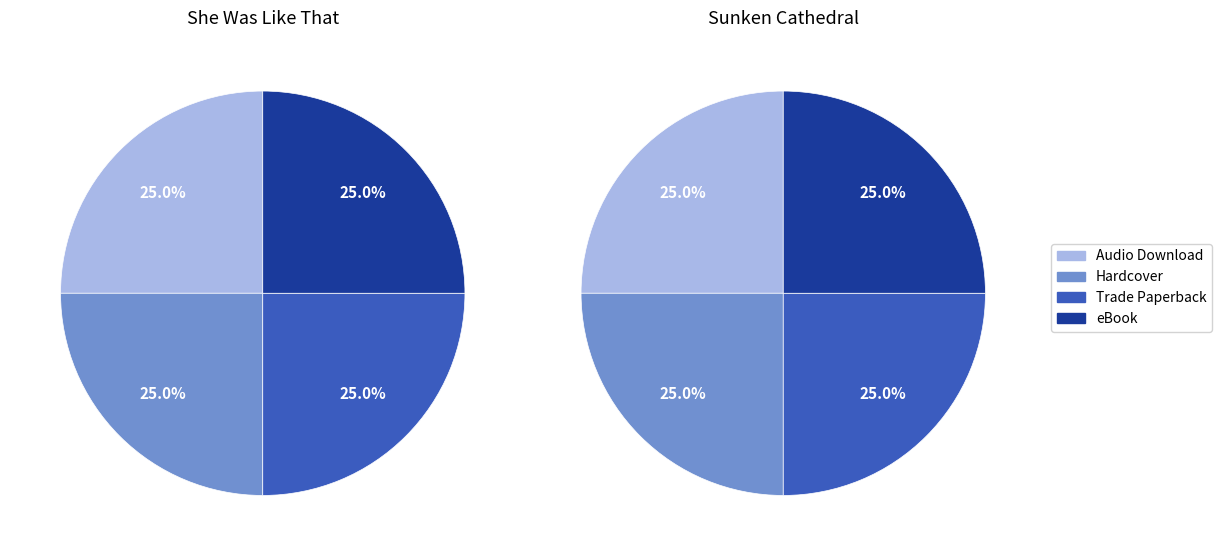

To the nearest percent, what is the combined percentage of Hardcover and Trade Paperback?

50%